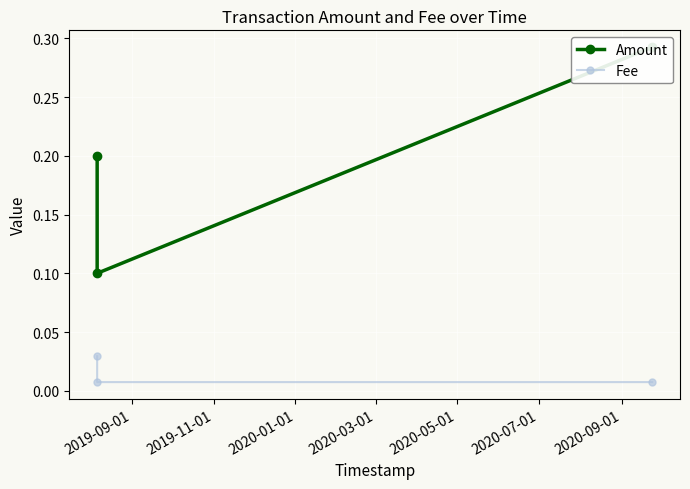

How many lines are shown in the chart?

2